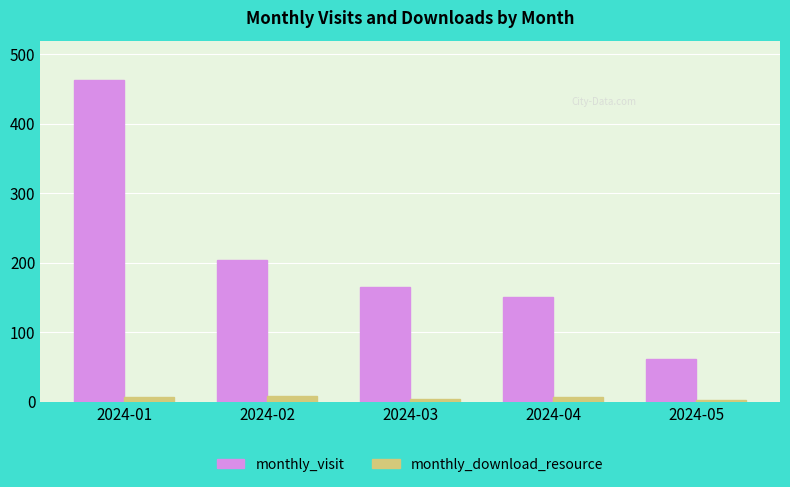

How many distinct data groups are displayed?

2